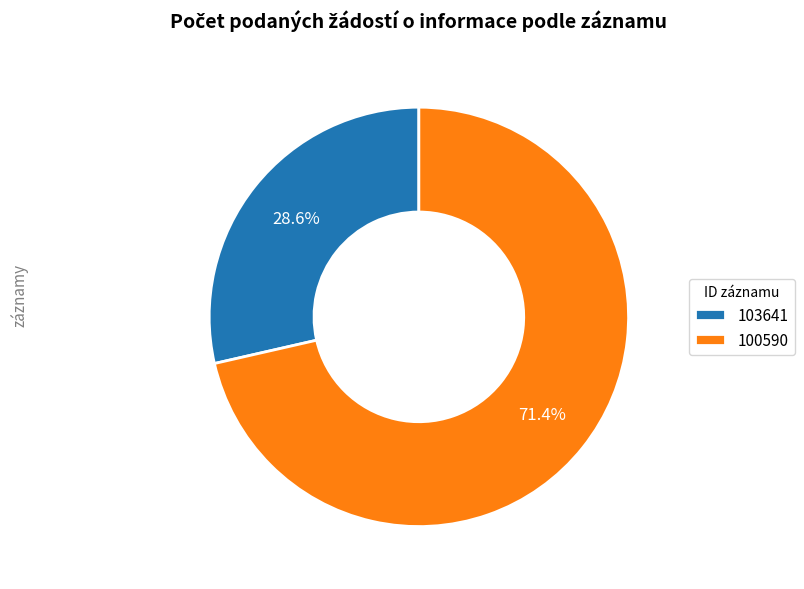

The 103641 slice represents 15% of the pie. True or false?

False